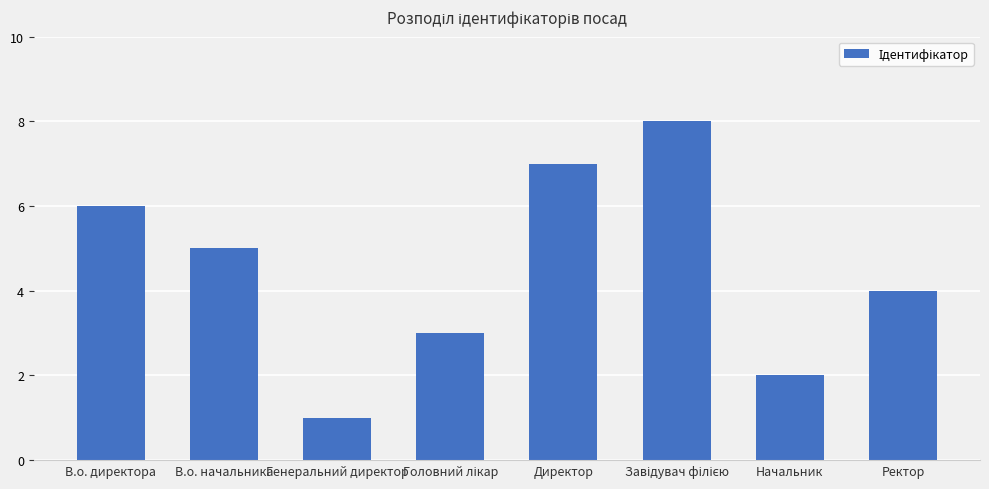

The value at В.о. начальника is 2. True or false?

False